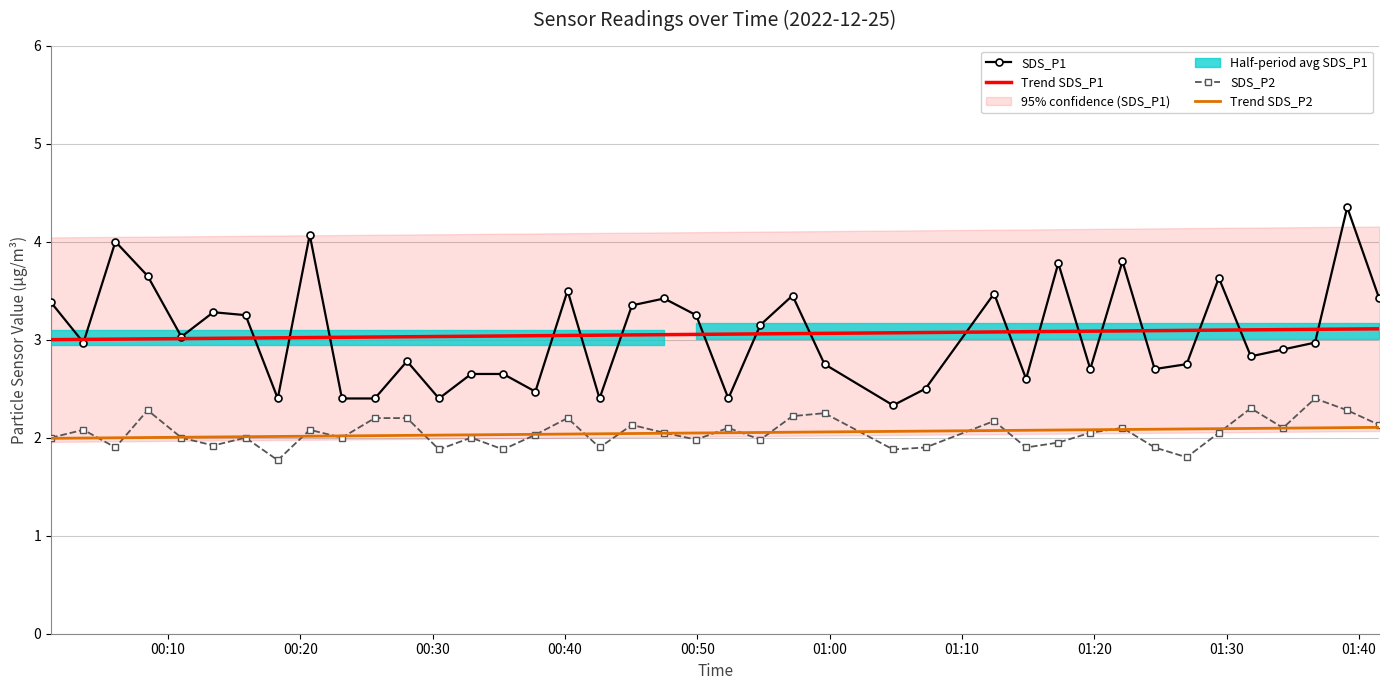

True or false: SDS_P1 and SDS_P2 intersect in this chart.

False